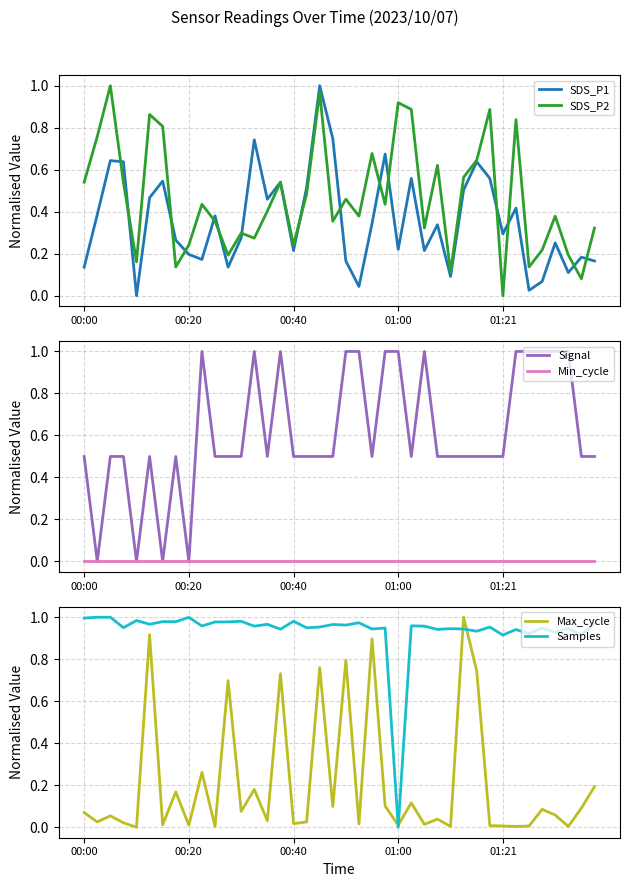

What is the difference between the second highest and second lowest values in the SDS_P1 series?

0.7